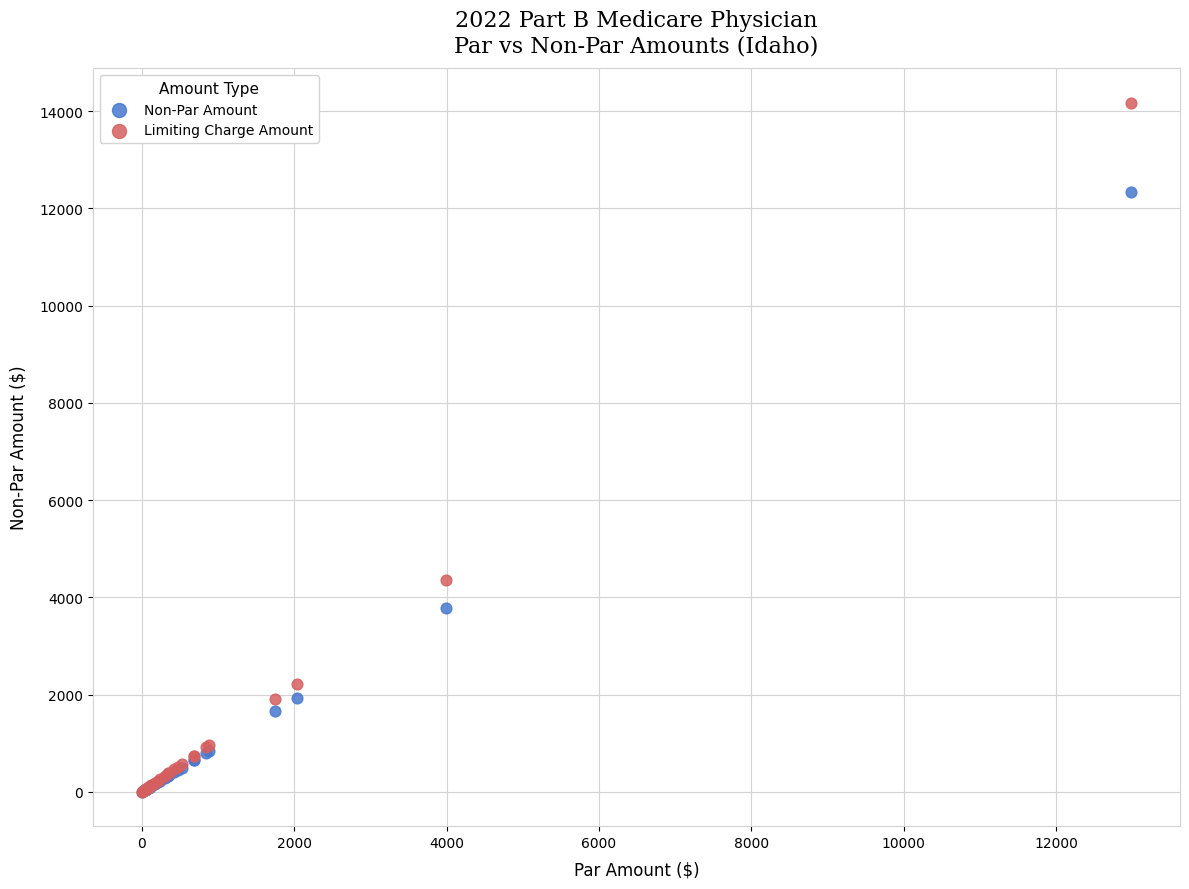

In the Non-Par Amount series, what Y value is closest to 6166?

3786.7